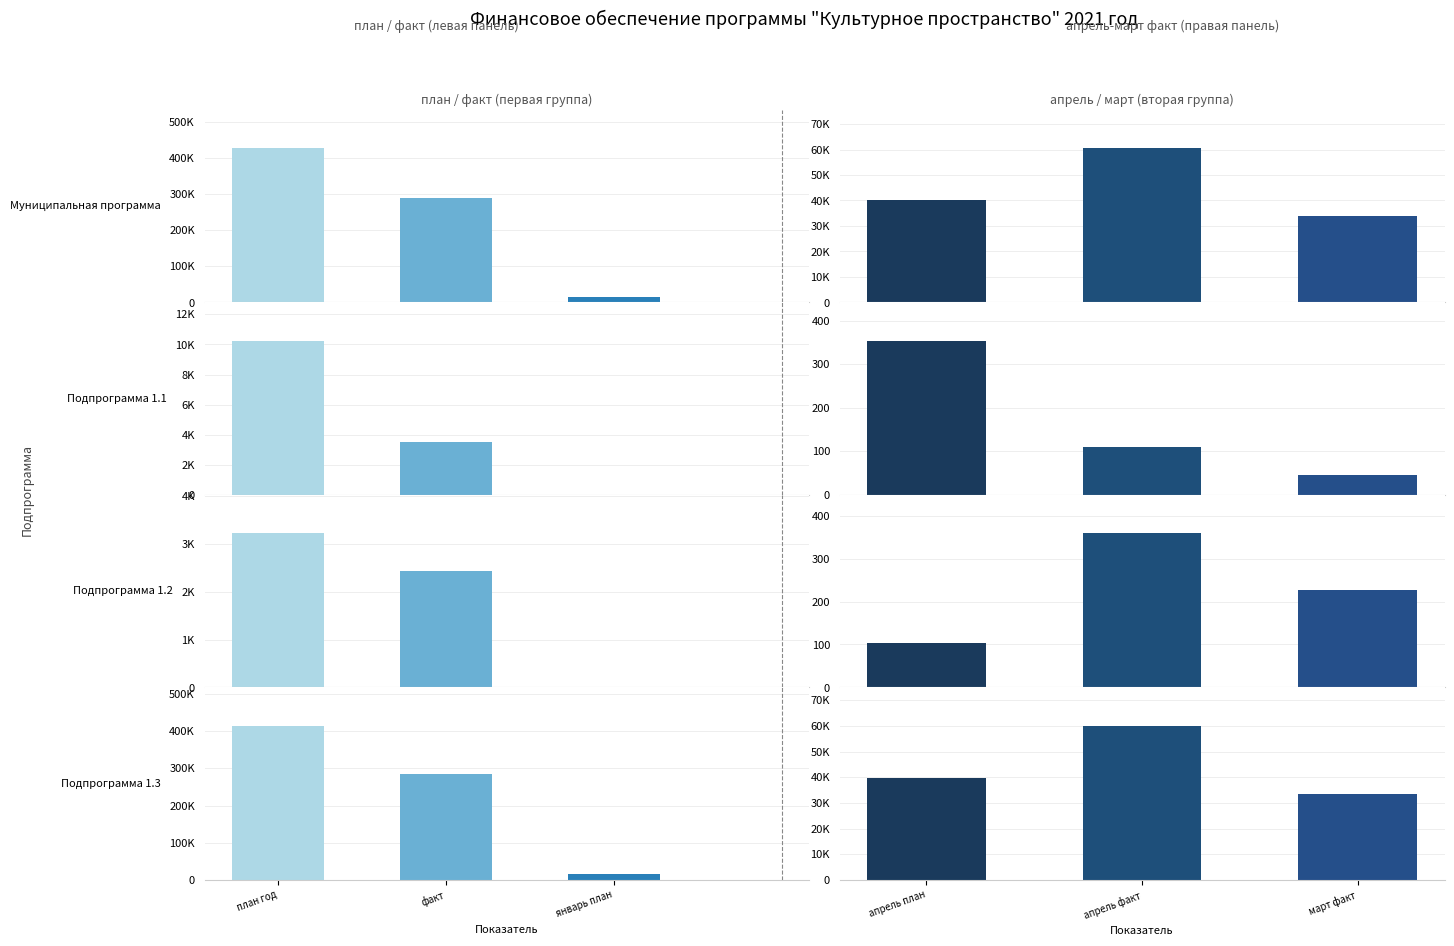

Which has a higher value, Подпрограмма 1.2 (Всего) or Муниципальная программа (Всего)?

Муниципальная программа (Всего)